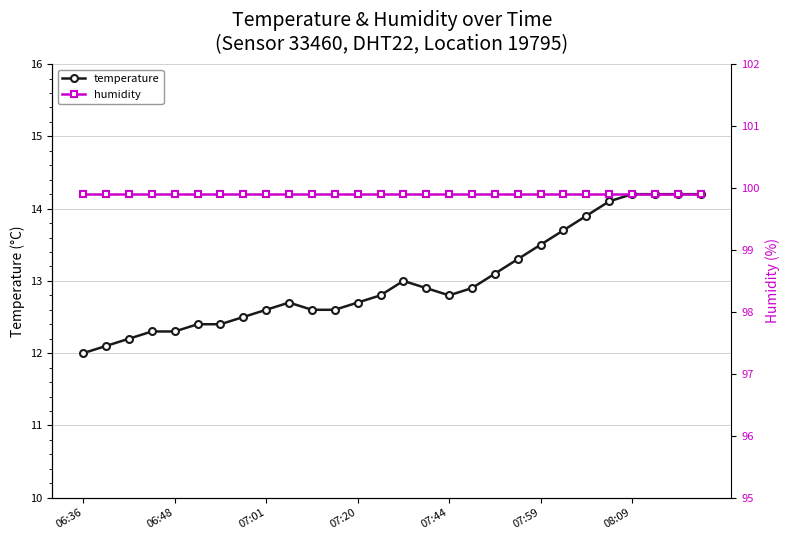

Which series has the largest total across all categories?

humidity